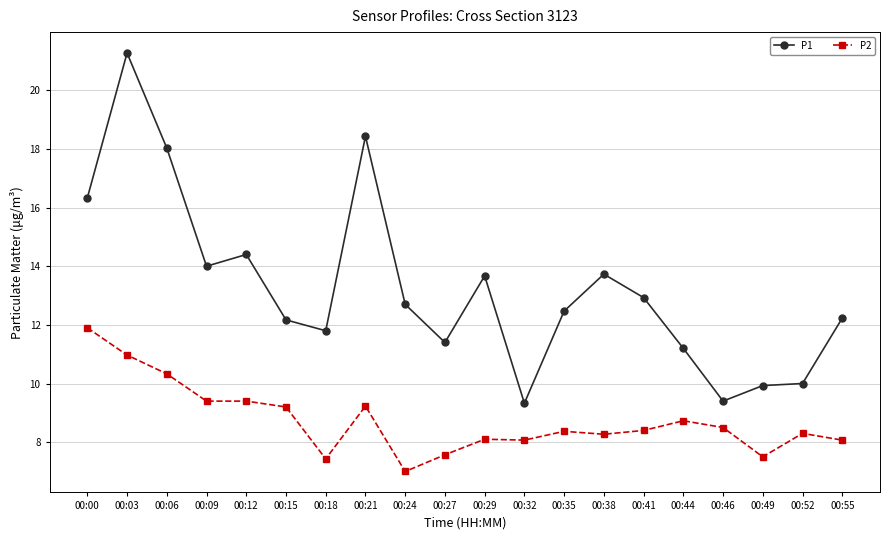

The value of P2 at 00:55 is 8.1. True or false?

True